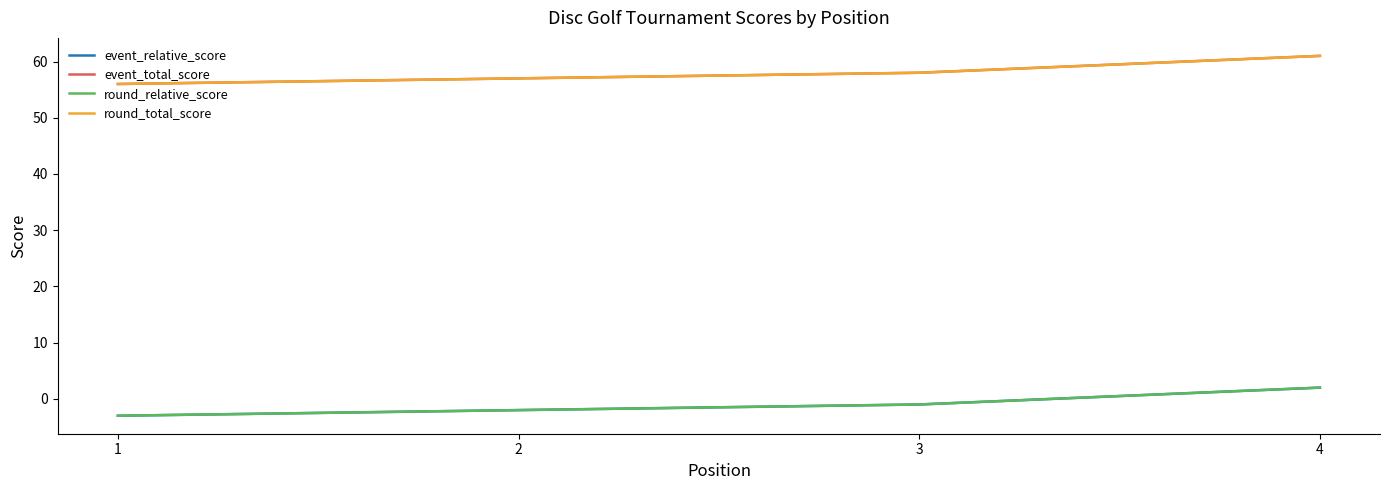

Reading left to right, extract all data points from this chart.

event_relative_score: 1=-3	2=-2	3=-1	4=2
event_total_score: 1=56	2=57	3=58	4=61
round_relative_score: 1=-3	2=-2	3=-1	4=2
round_total_score: 1=56	2=57	3=58	4=61